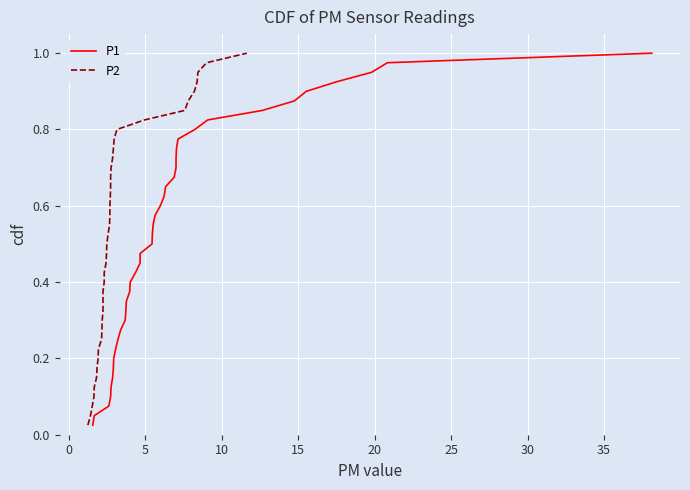

Is this an area chart (filled region under the line)?

No